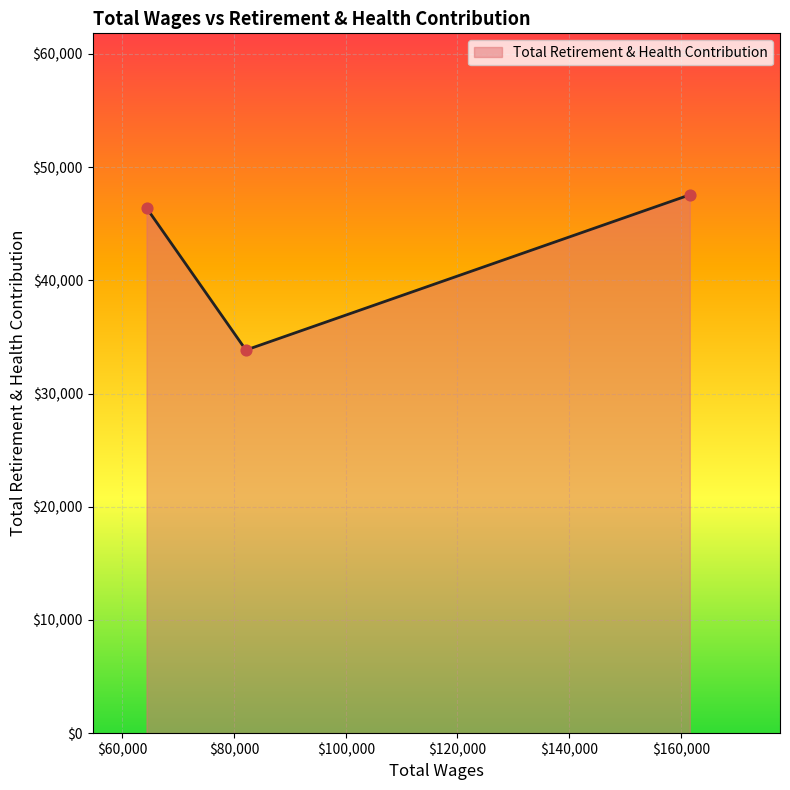

What is the average value?

42601